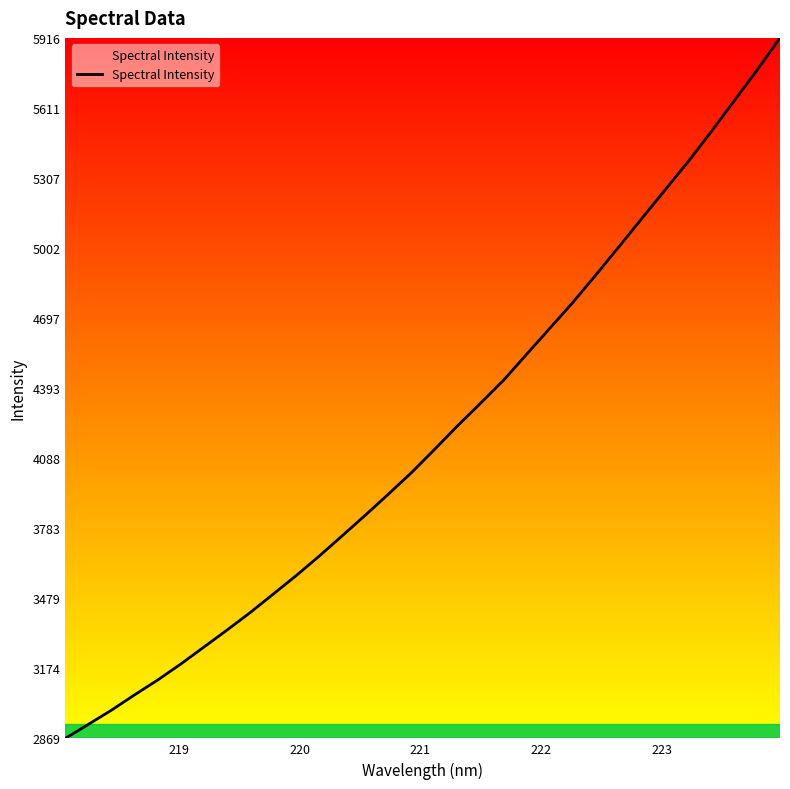

What is the minimum value shown in the chart?

2869.9